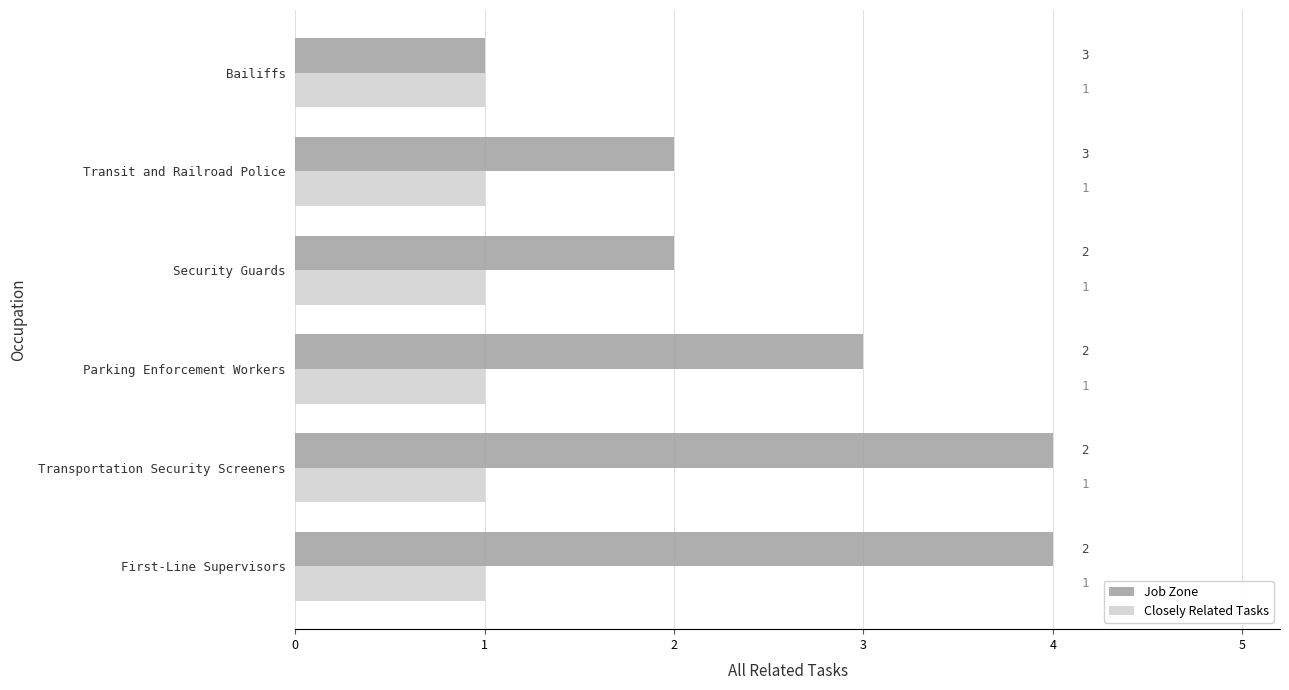

Is it true that Closely Related Tasks equals 1 at First-Line Supervisors?

True